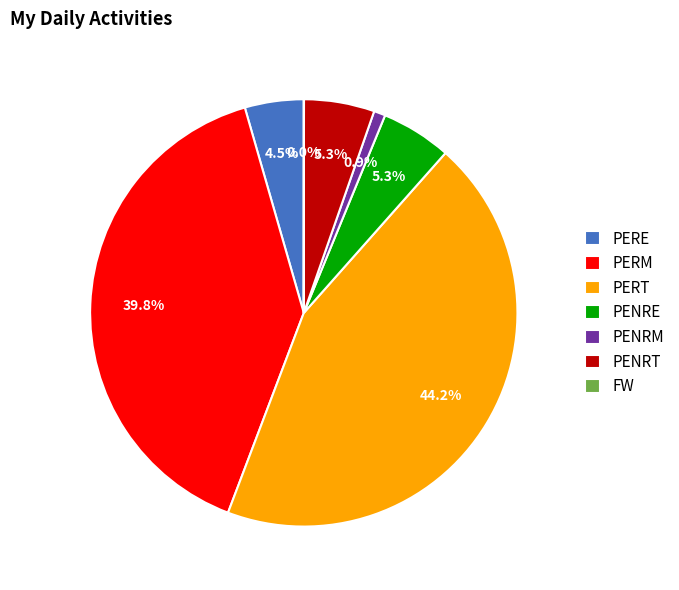

Which category has the biggest portion of the pie?

PERT